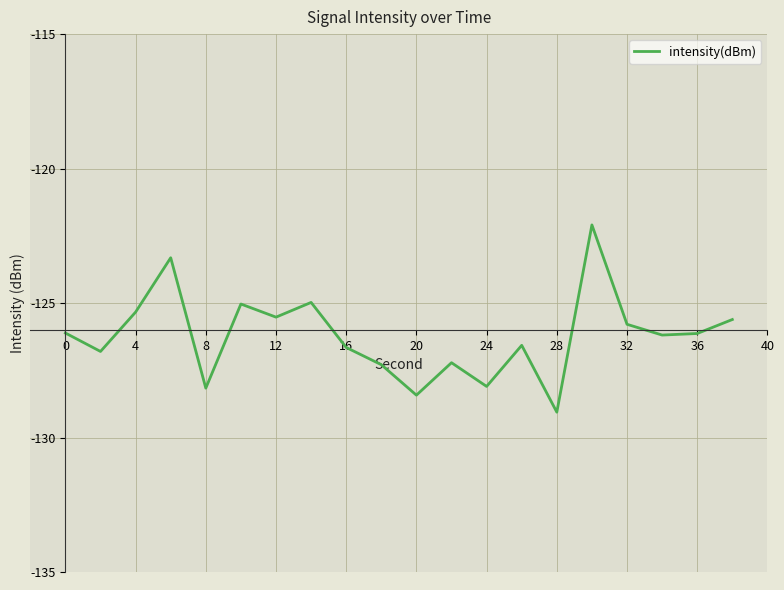

What is the difference between the maximum and minimum values?

7.0